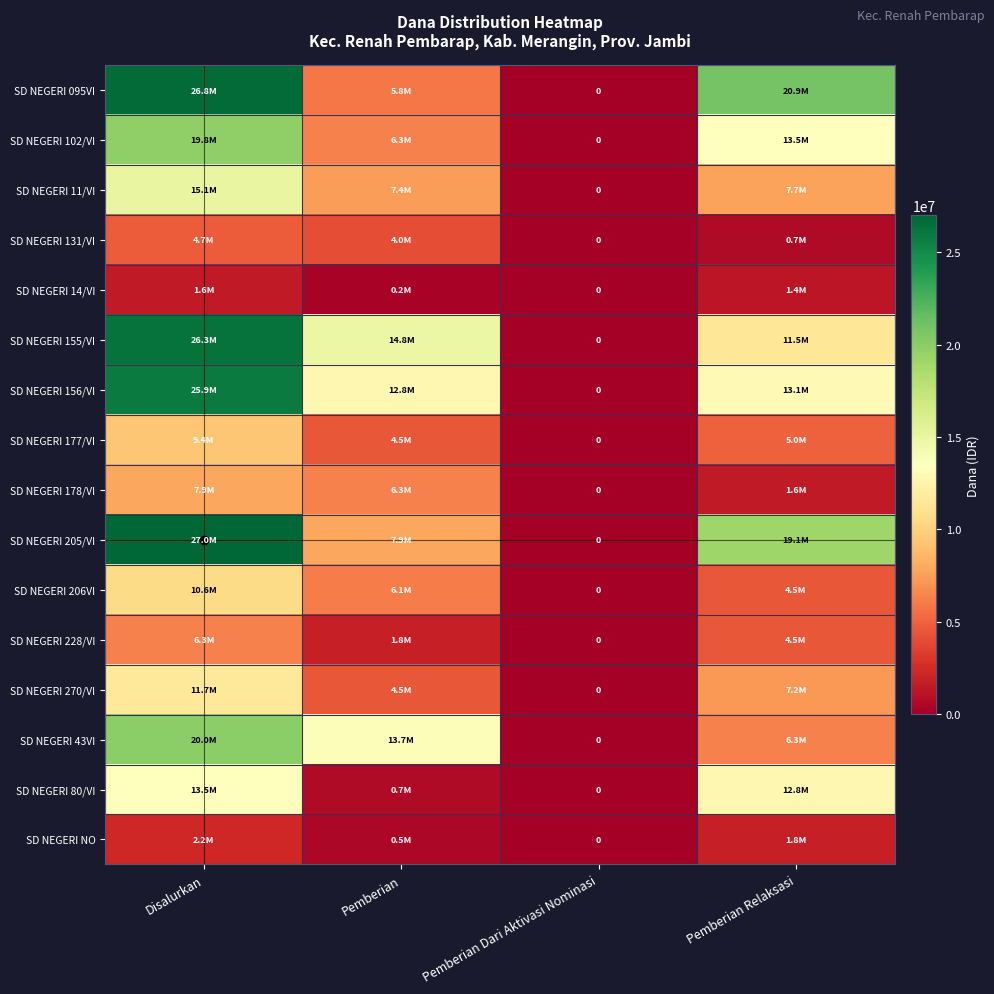

List the labels in order of SD NEGERI 228/VI value, smallest first.

Pemberian Dari Aktivasi Nominasi, Pemberian, Pemberian Relaksasi, Disalurkan